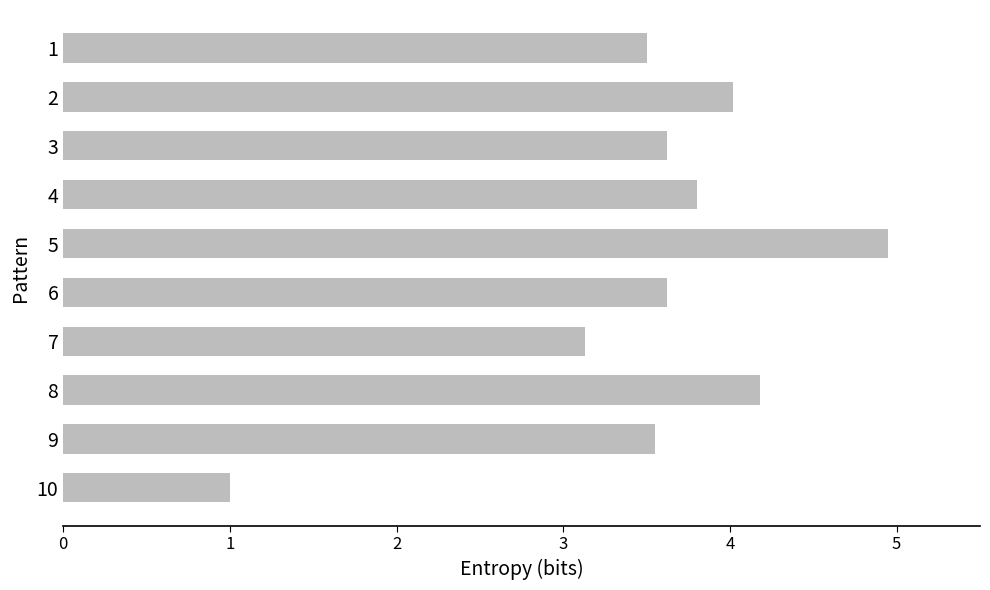

What is the value of the 10th bar from the top?

1.0